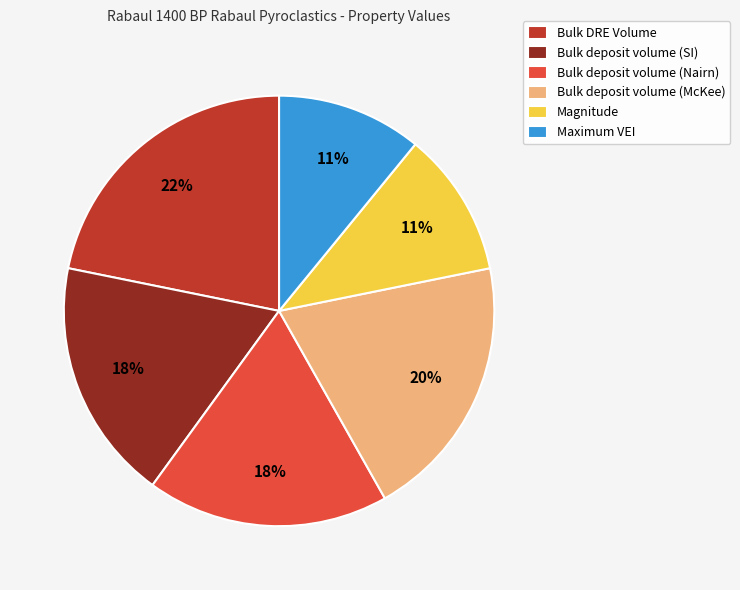

Is there a majority slice in this chart?

No